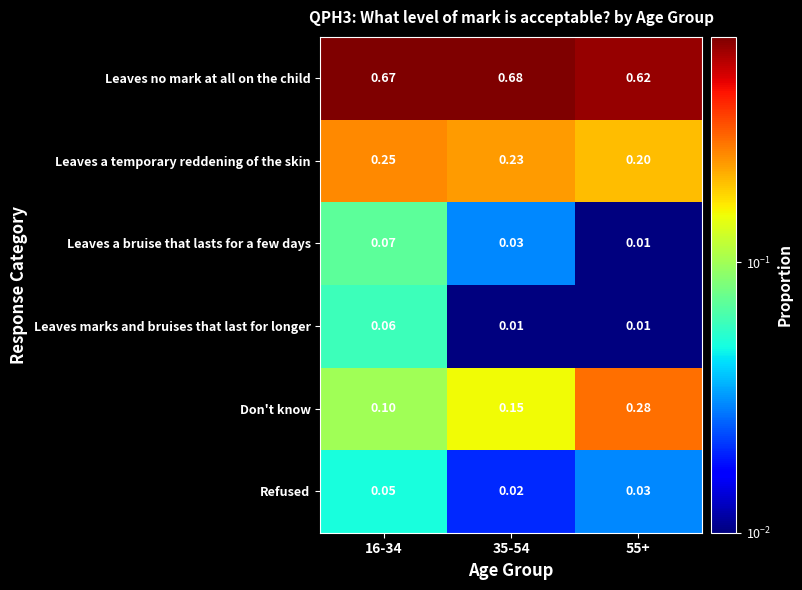

List the series in order of their peak value, highest first.

Leaves no mark at all on the child, Don't know, Leaves a temporary reddening of the skin, Leaves a bruise that lasts for a few days, Leaves marks and bruises that last for longer, Refused